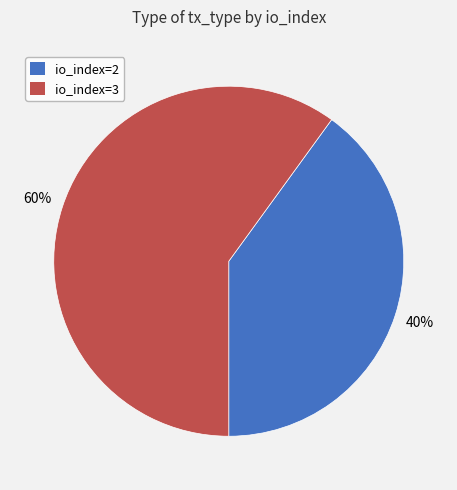

Is there a majority slice in this chart?

Yes